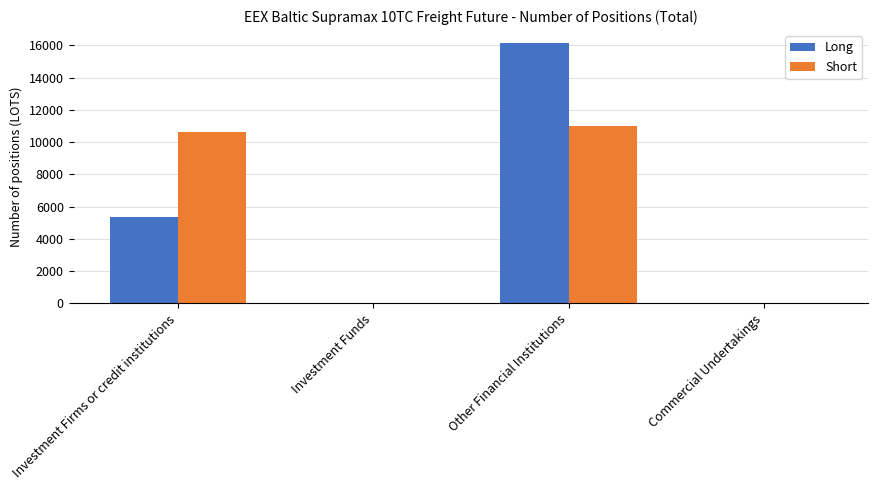

At which category is the sum across all series the highest?

Other Financial Institutions